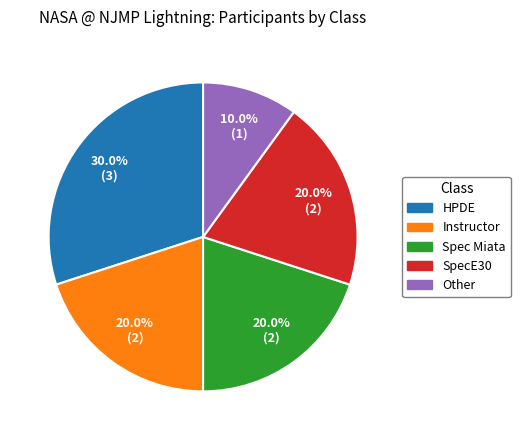

What is the ratio of the value at Other to the value at Spec Miata?

0.5